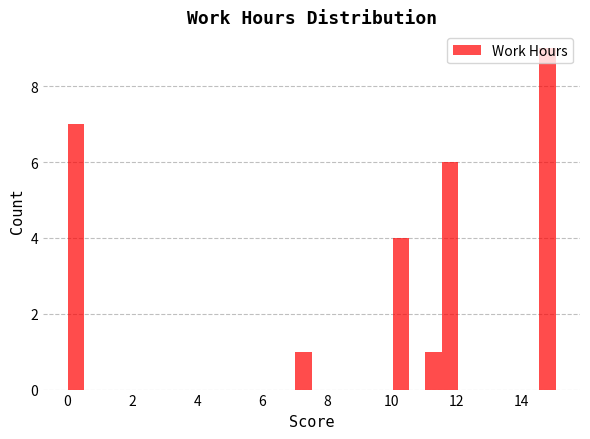

Around what value on the x-axis is the tallest bar? Give the approximate position of its centre, as read against the axis.

14.8